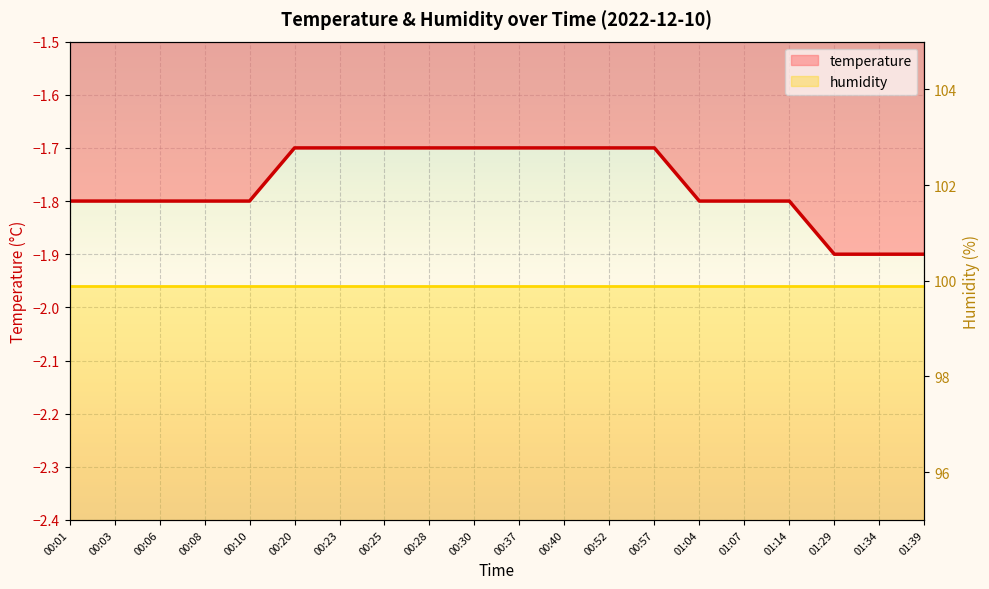

List the labels in order of value, smallest first.

01:29, 01:34, 01:39, 00:01, 00:03, 00:06, 00:08, 00:10, 01:04, 01:07, 01:14, 00:20, 00:23, 00:25, 00:28, 00:30, 00:37, 00:40, 00:52, 00:57